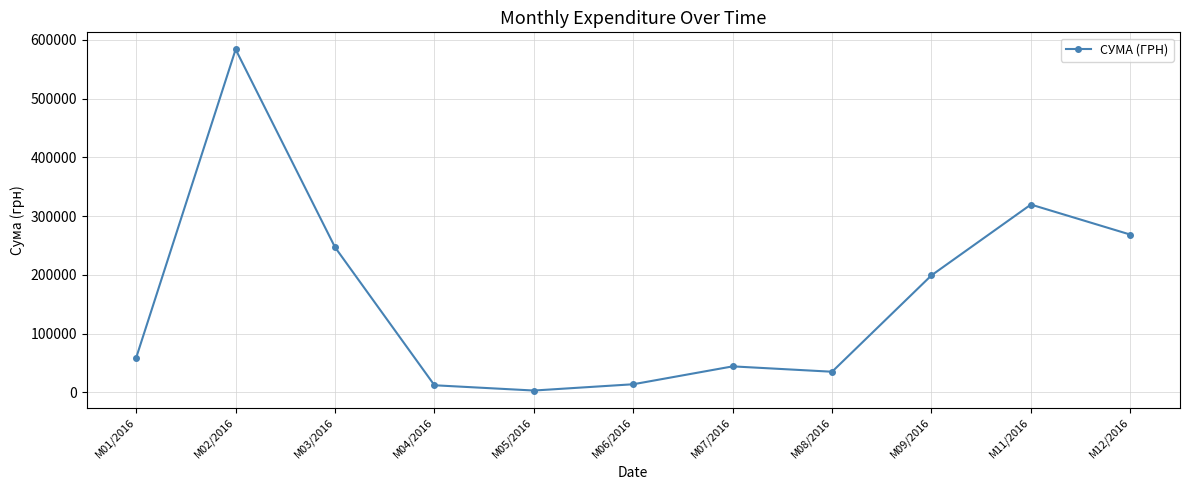

What is the difference between the second highest and second lowest values?

307457.9